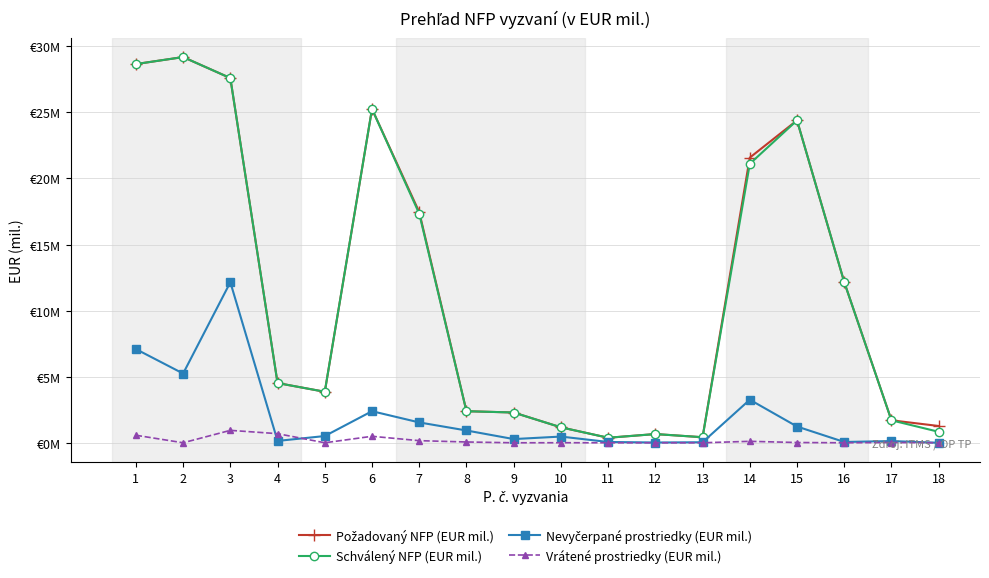

Rank the categories by Nevyčerpané prostriedky (EUR mil.) value from highest to lowest.

3, 1, 2, 14, 6, 7, 15, 8, 5, 10, 9, 4, 17, 11, 16, 13, 12, 18